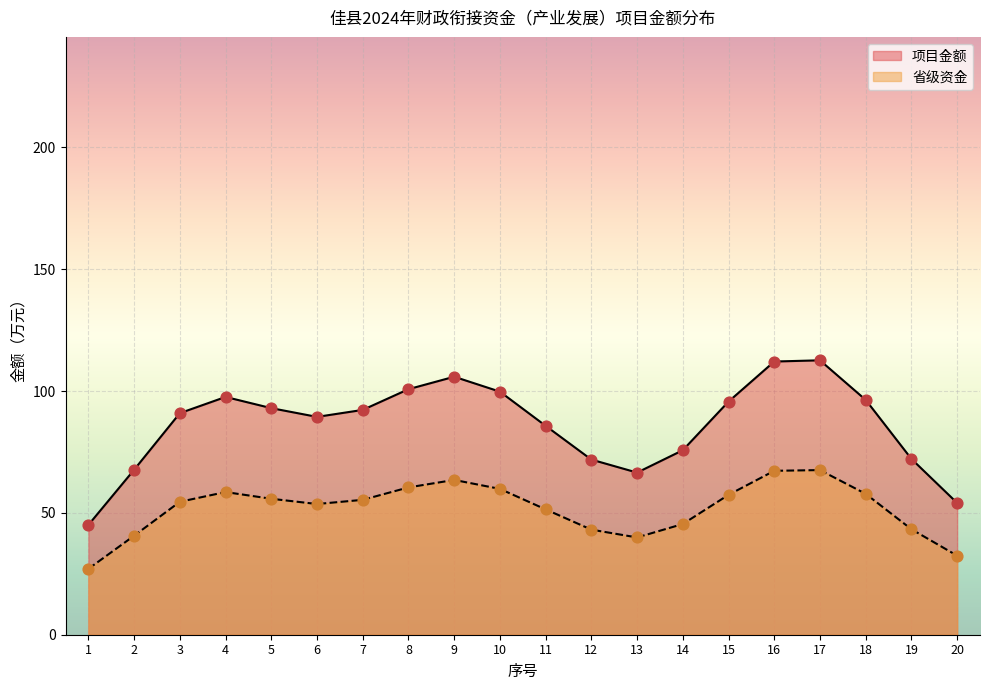

Which series has the largest total across all categories?

项目金额